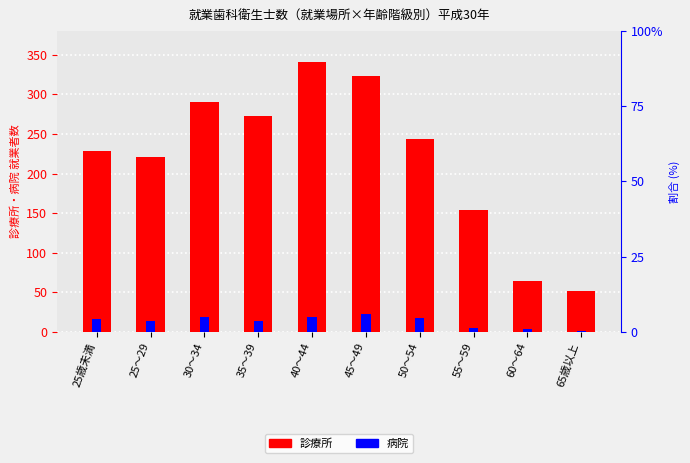

What is the label of the 4th bar from the right?

50～54